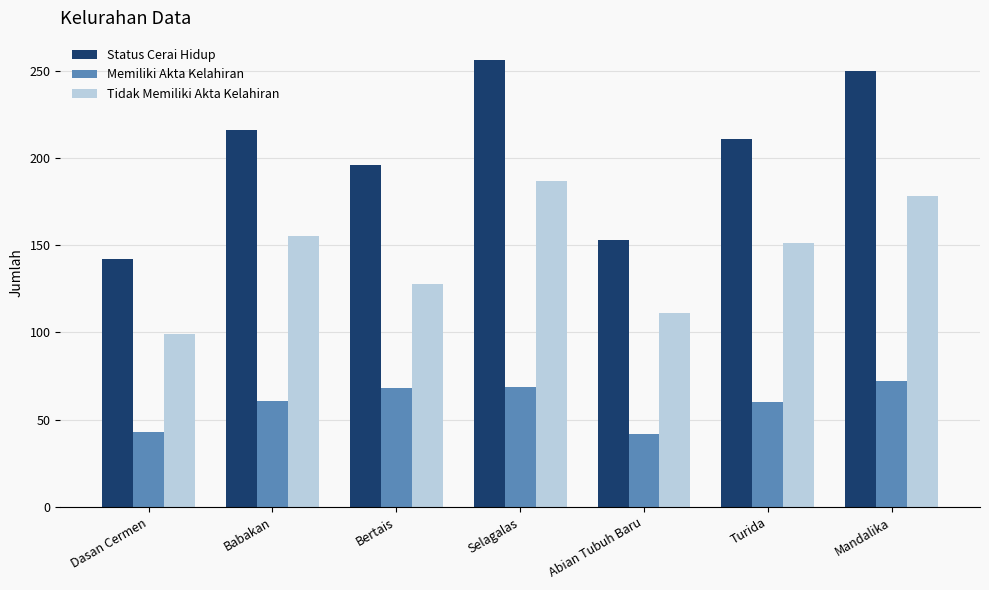

Does the chart contain any negative values?

No